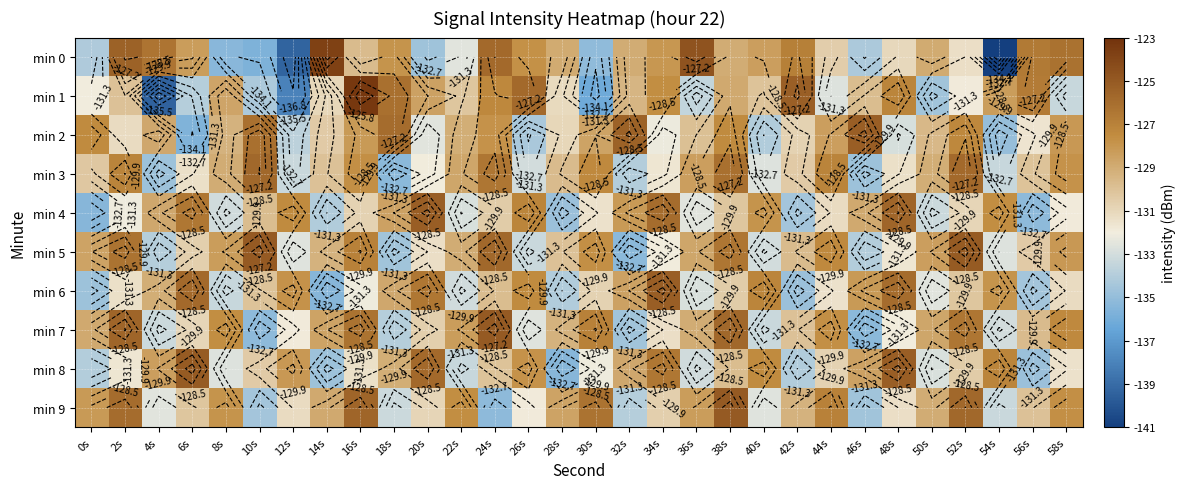

Is it true that min 2 equals -230.8 at 28s?

False